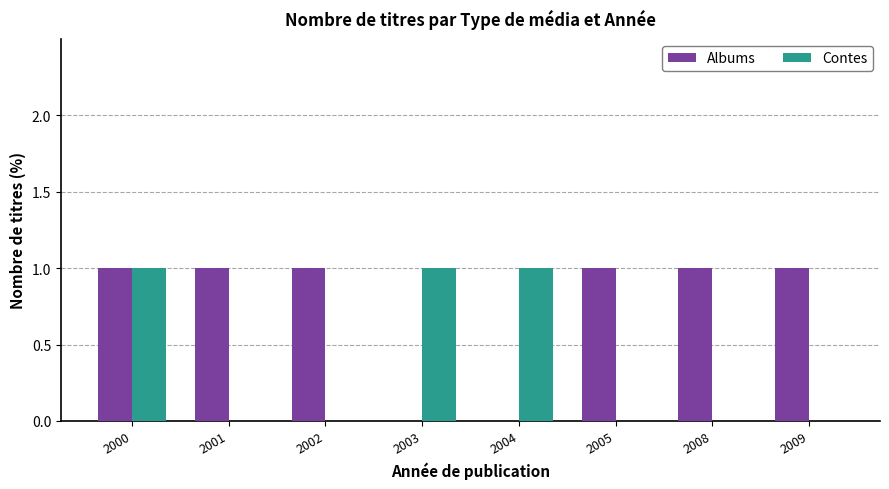

Count the Contes values in the range 0 to 1.

8